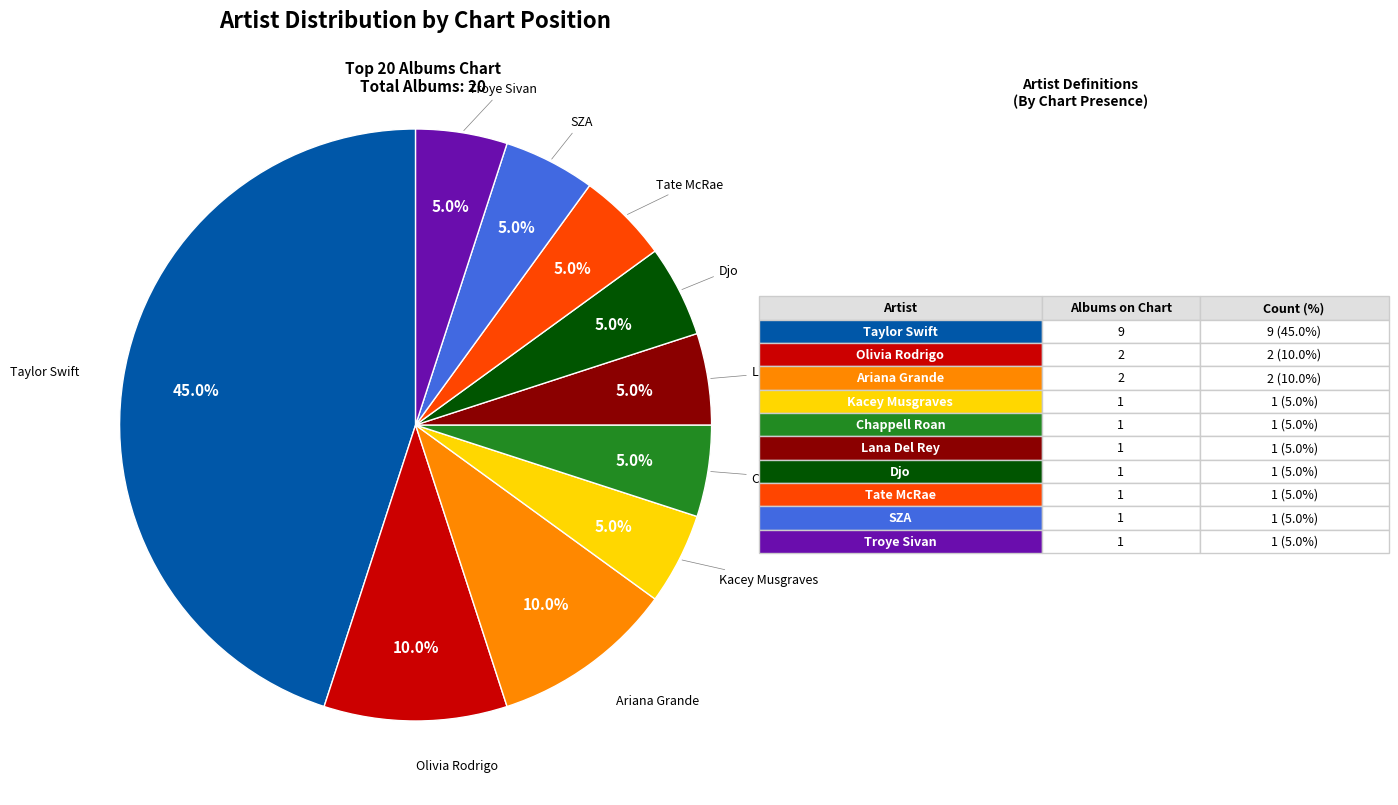

Does any single category account for the majority?

No